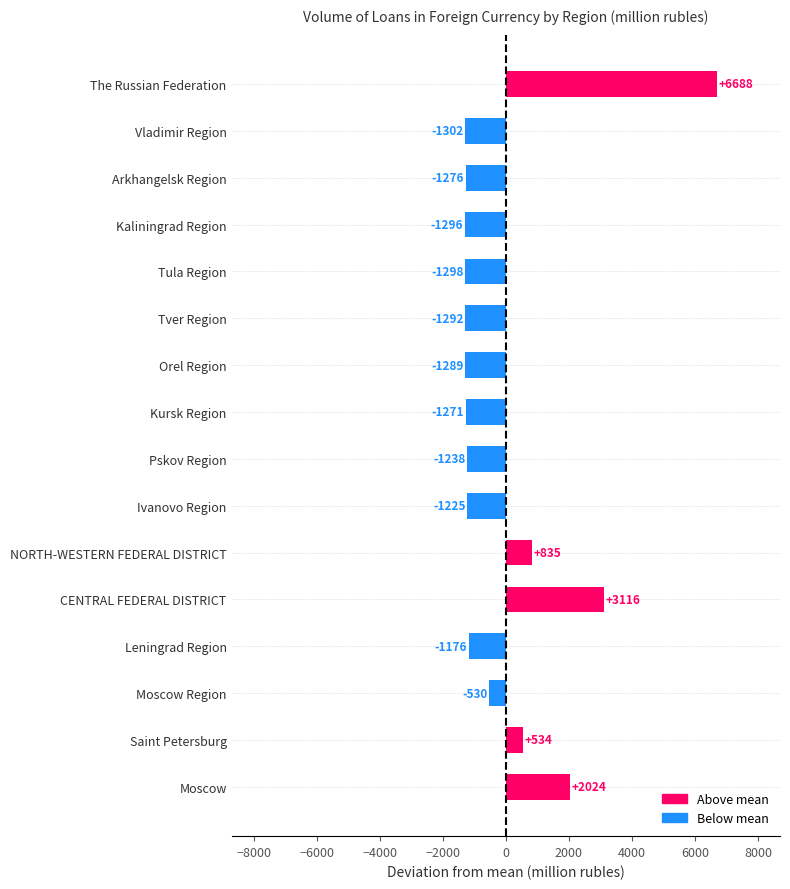

How many data points does each series have?

16